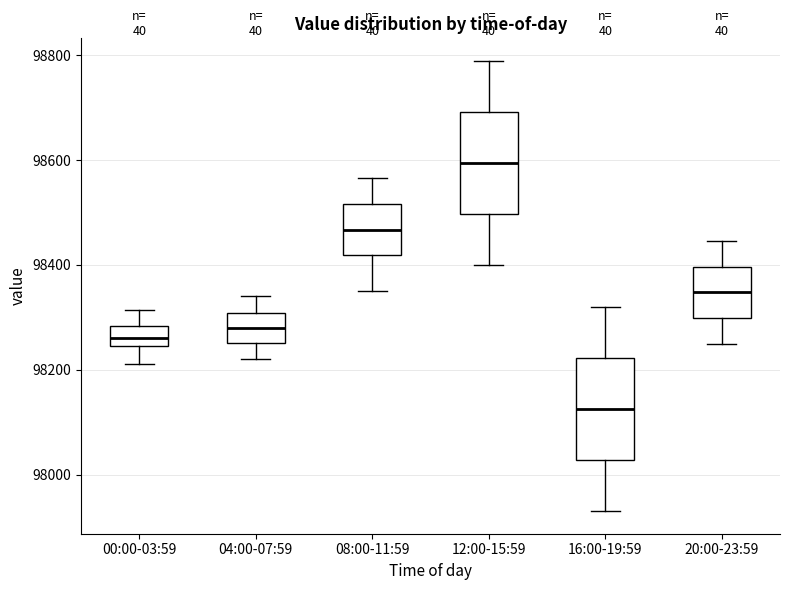

Where does the median line of the box for 20:00-23:59 sit on the y-axis? The values are not printed on the chart, so give them approximately, as read against the axis.

98340